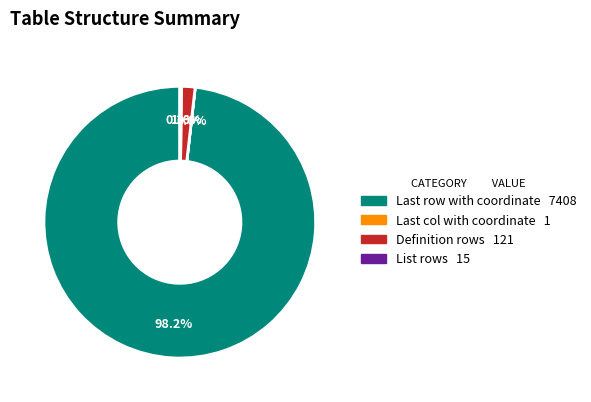

What is the majority slice?

Last row with coordinate